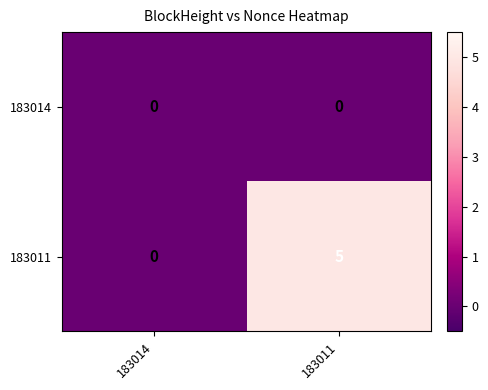

Which series has the widest spread of values?

183011